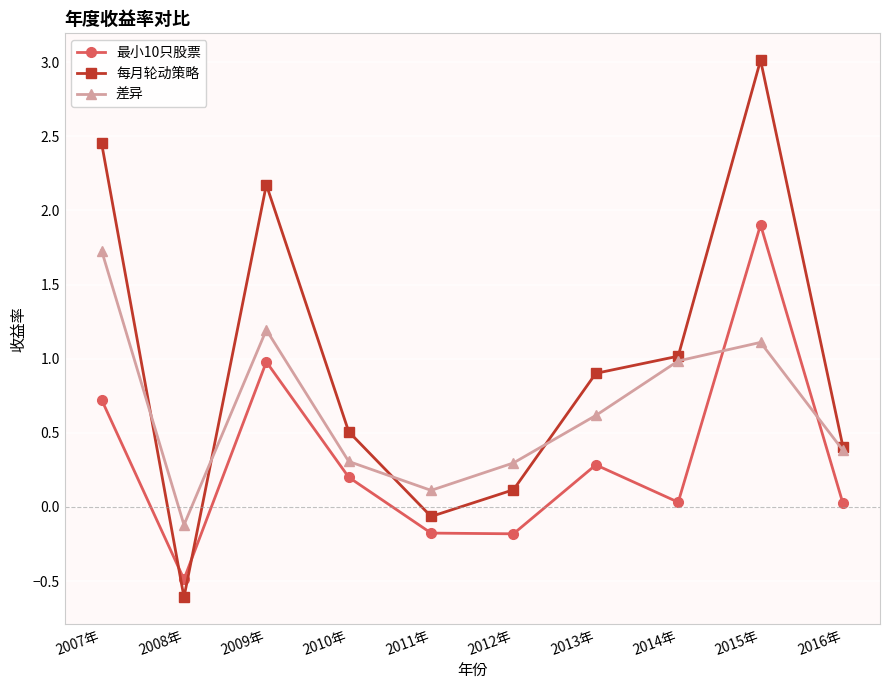

Is it true that 最小10只股票 equals 0.1 at 2013年?

False